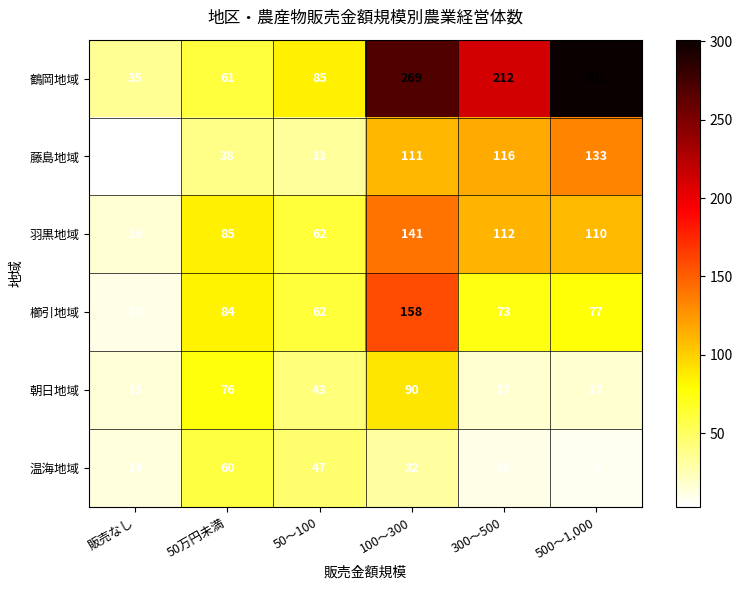

Which category has the lowest value in the 朝日地域 series?

販売なし